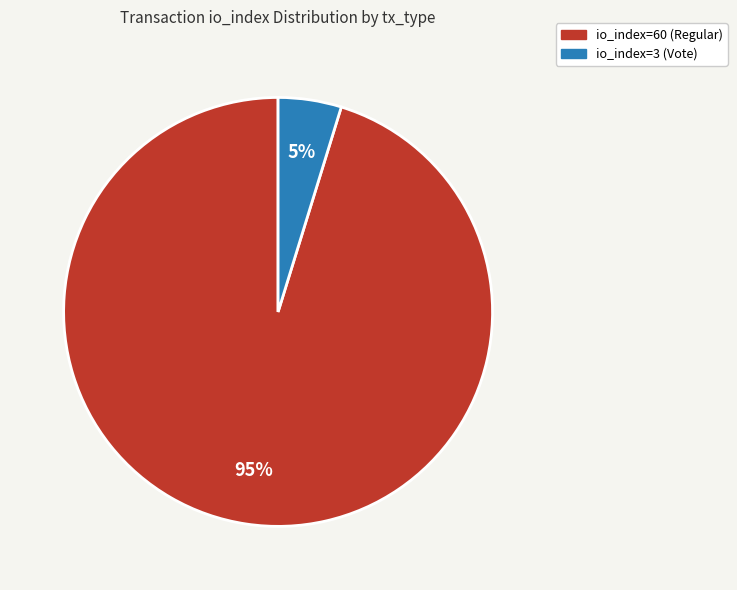

How many segments does this pie chart have?

2